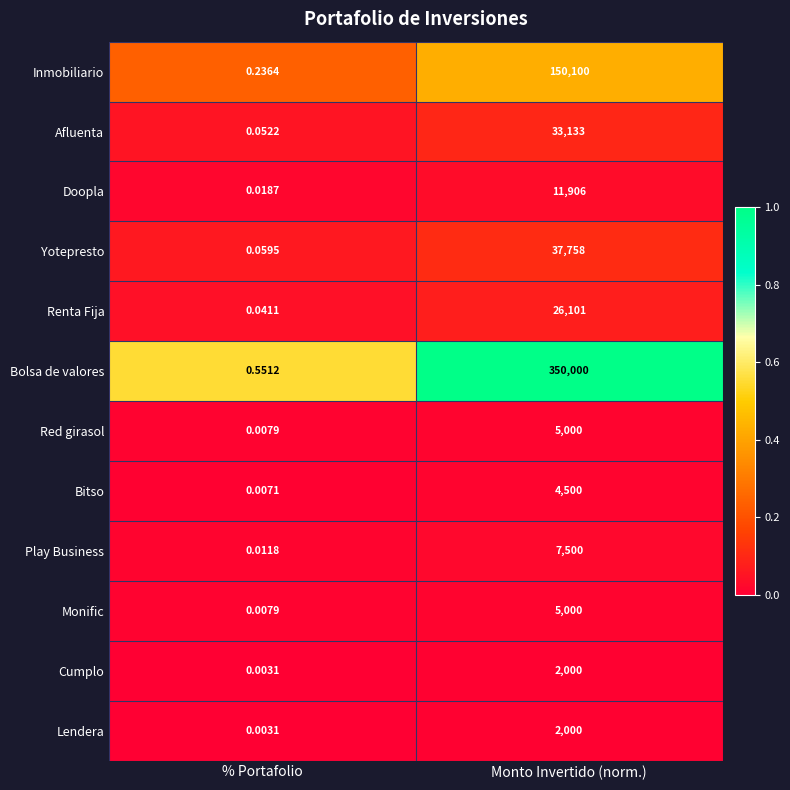

Which series has the largest range (max minus min)?

Bolsa de valores